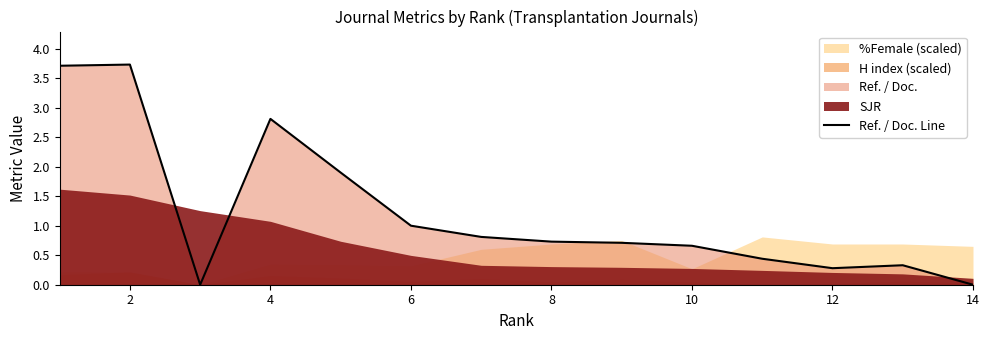

Is it true that Ref. / Doc. Line equals 0.3 at 10?

False